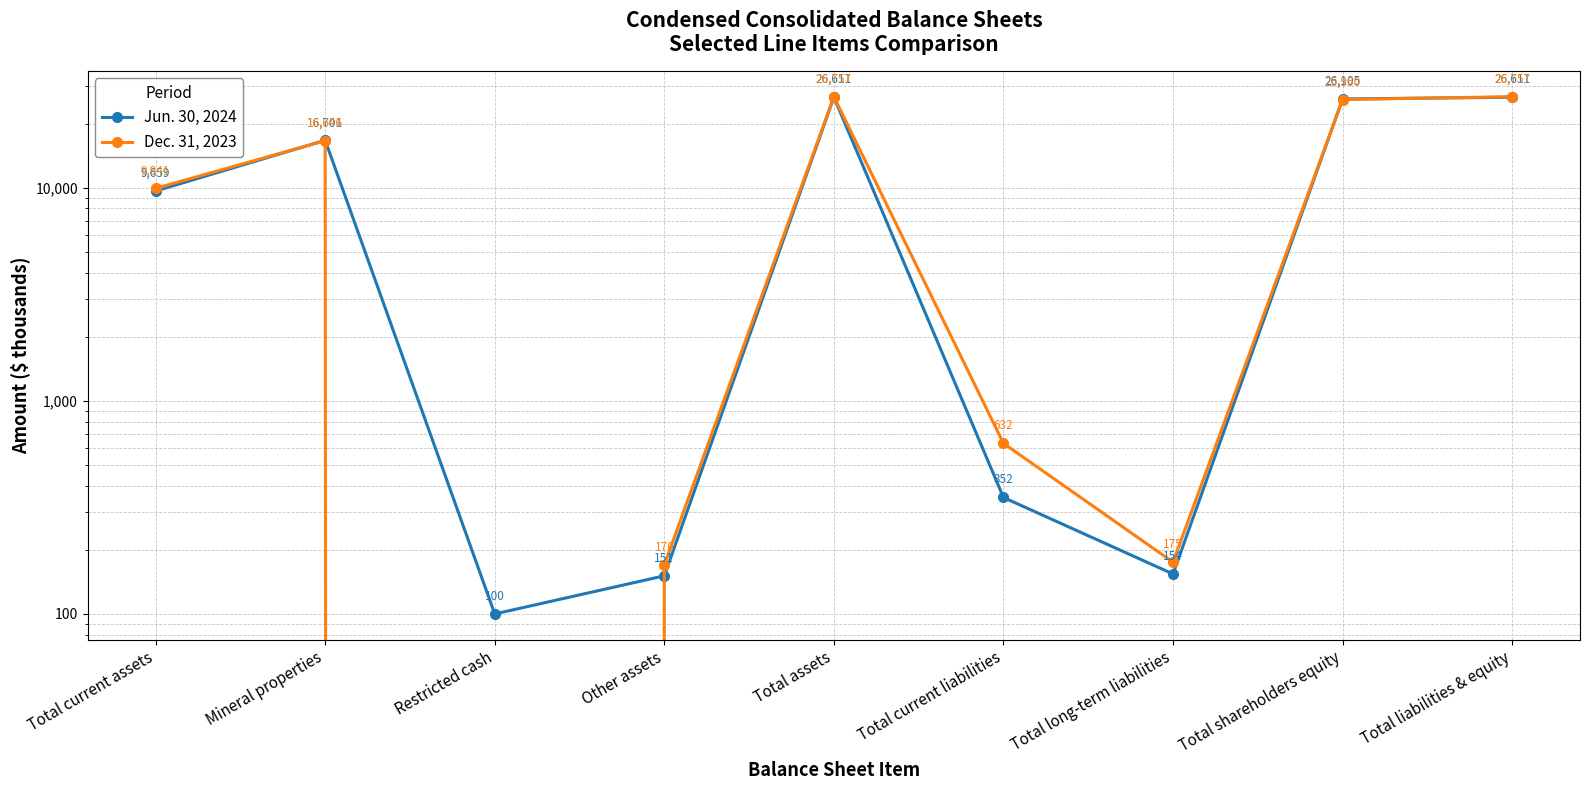

What is the label of the 7th point from the right?

Restricted cash